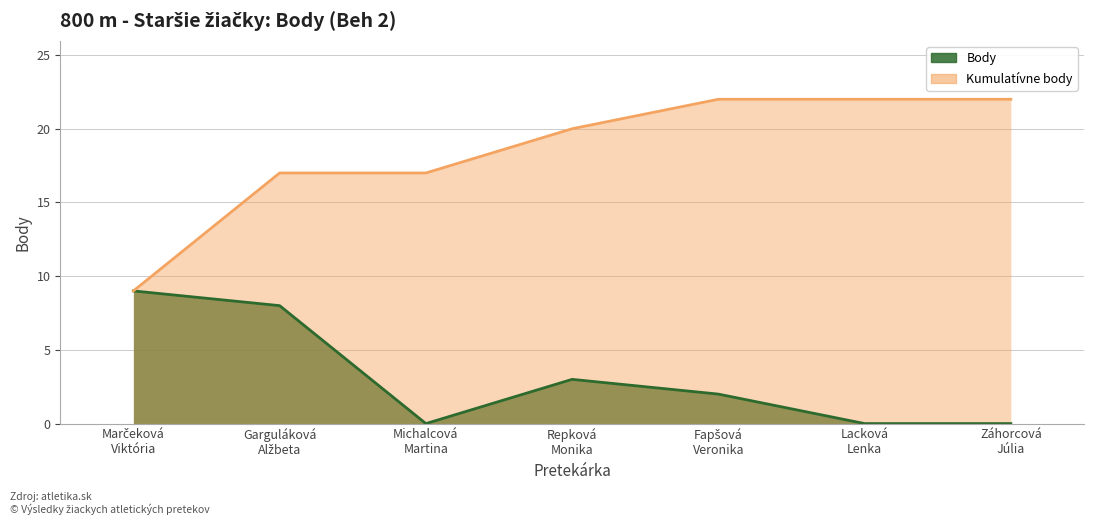

Which has a higher value, Michalcová
Martina or Lacková
Lenka?

Michalcová
Martina